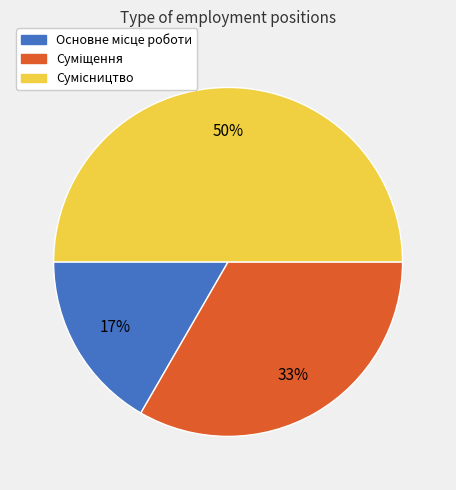

How many slices are in this pie chart?

3